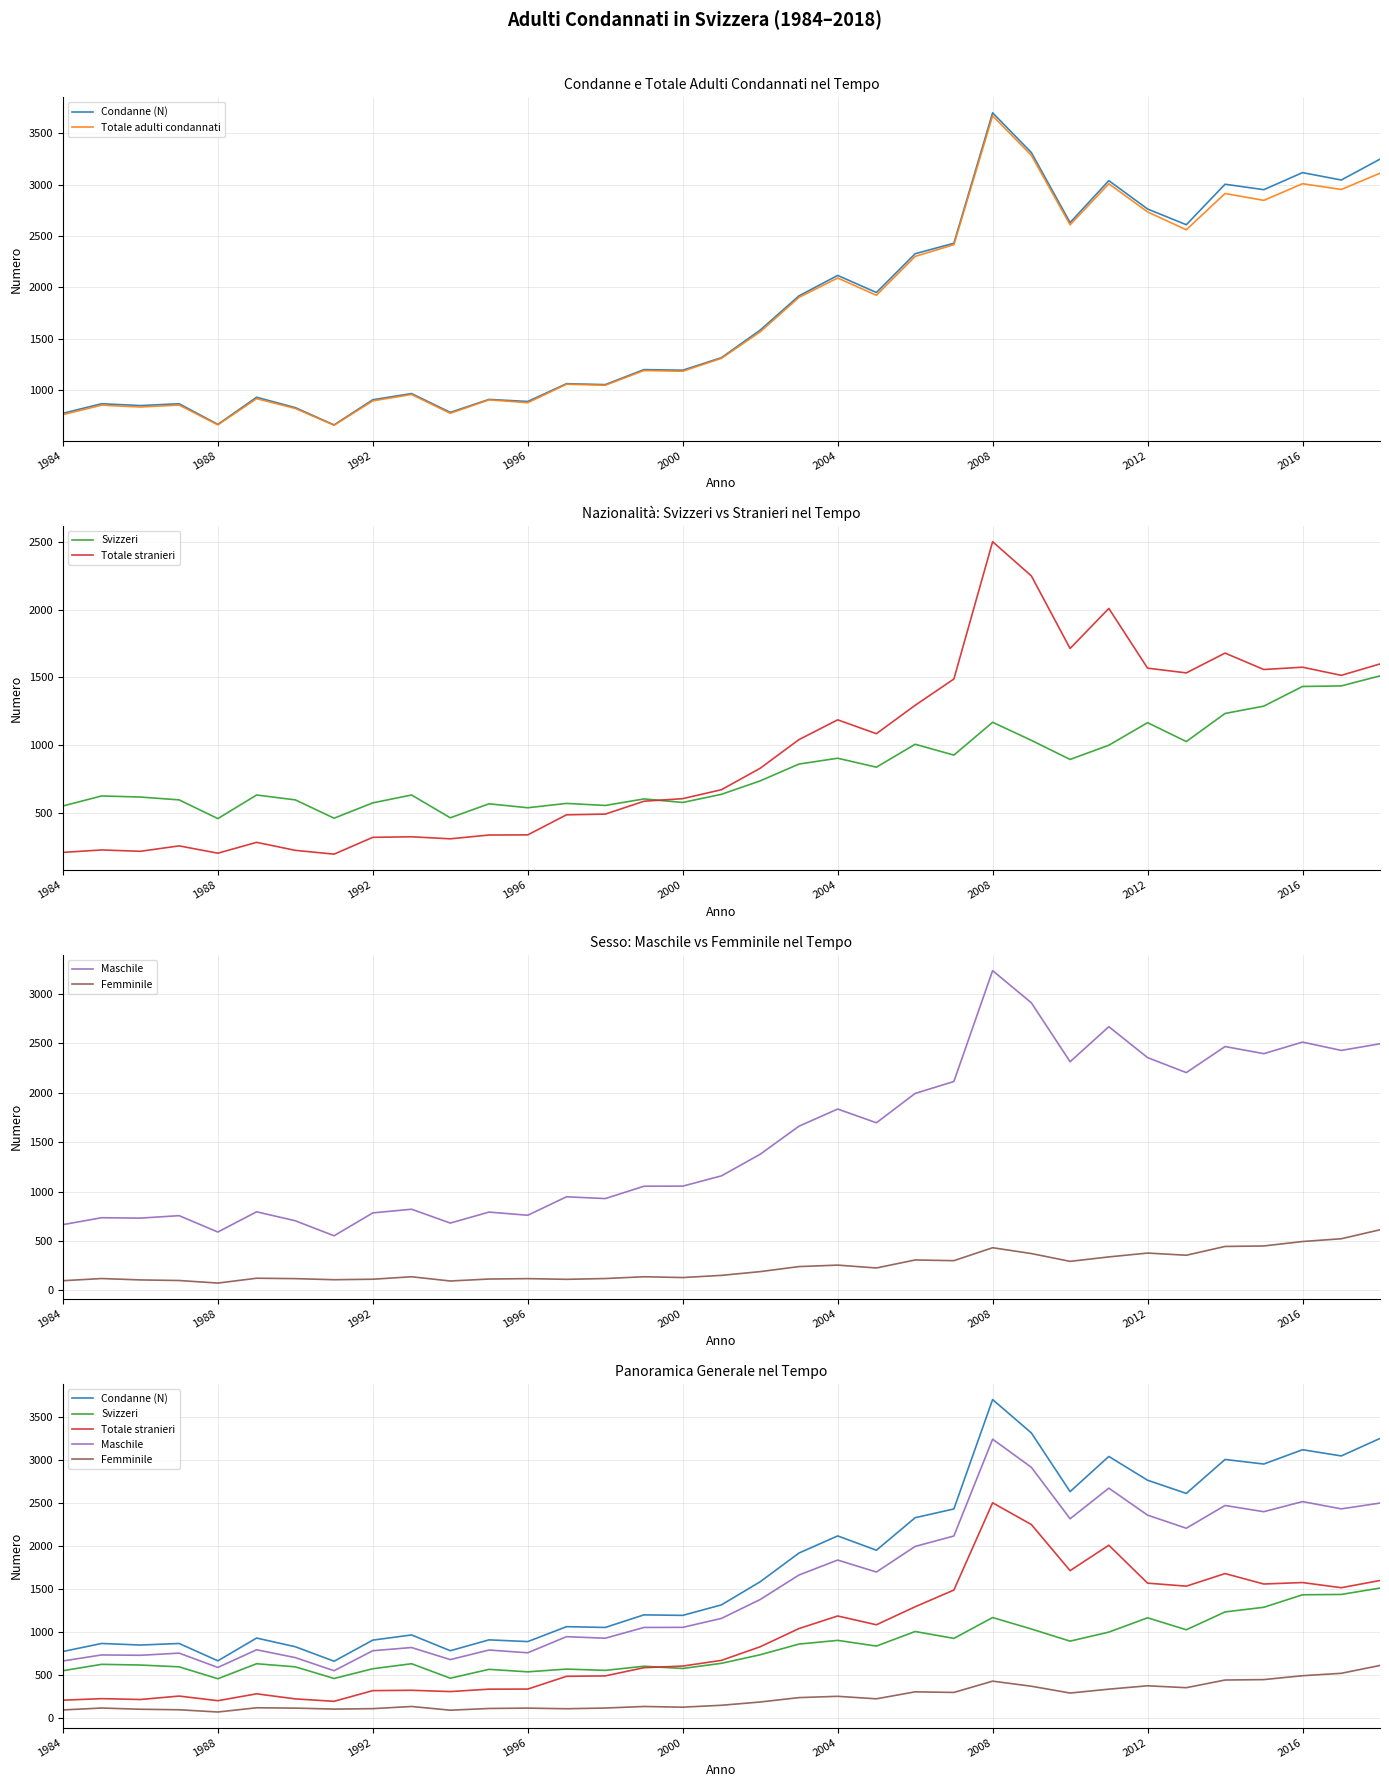

What is the spread (max minus min) of values at 23?

2129